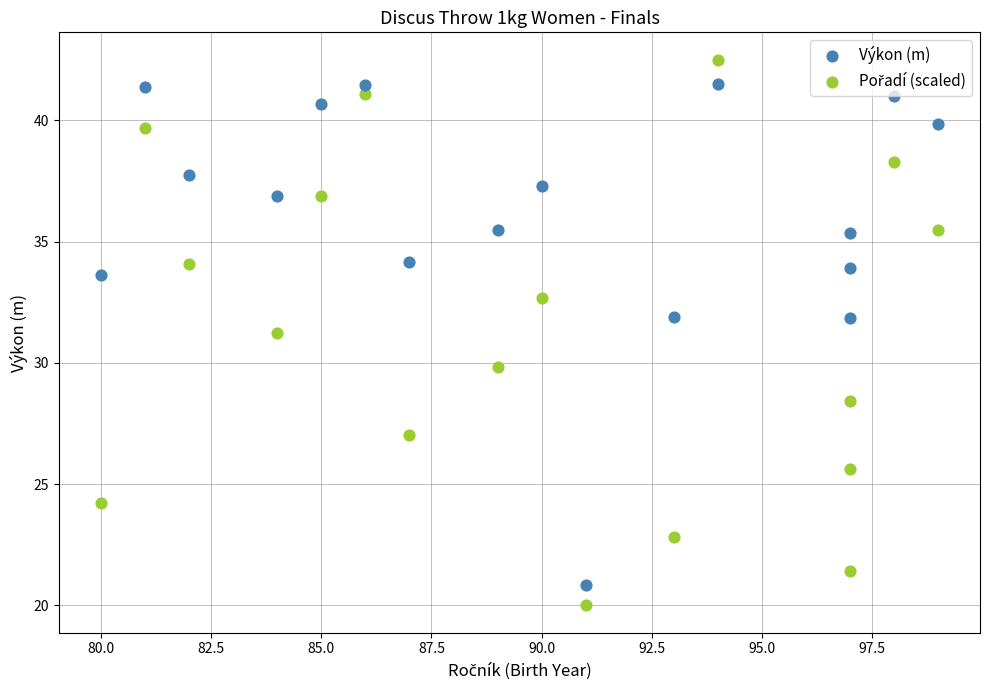

In the Výkon (m) series, what Y value is closest to 31?

31.8